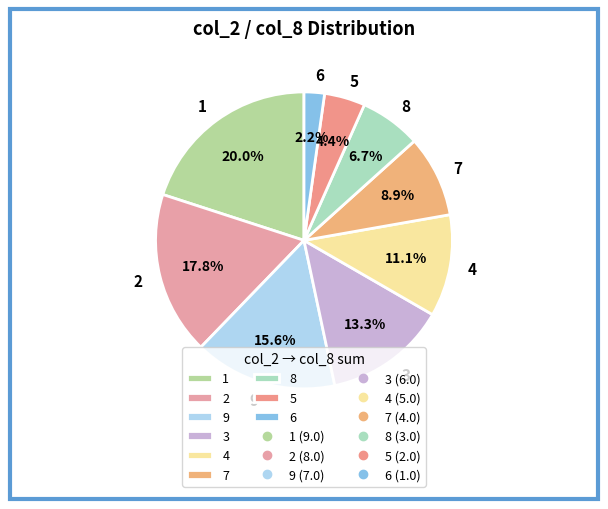

To the nearest percent, what percentage of the pie is 3?

13%